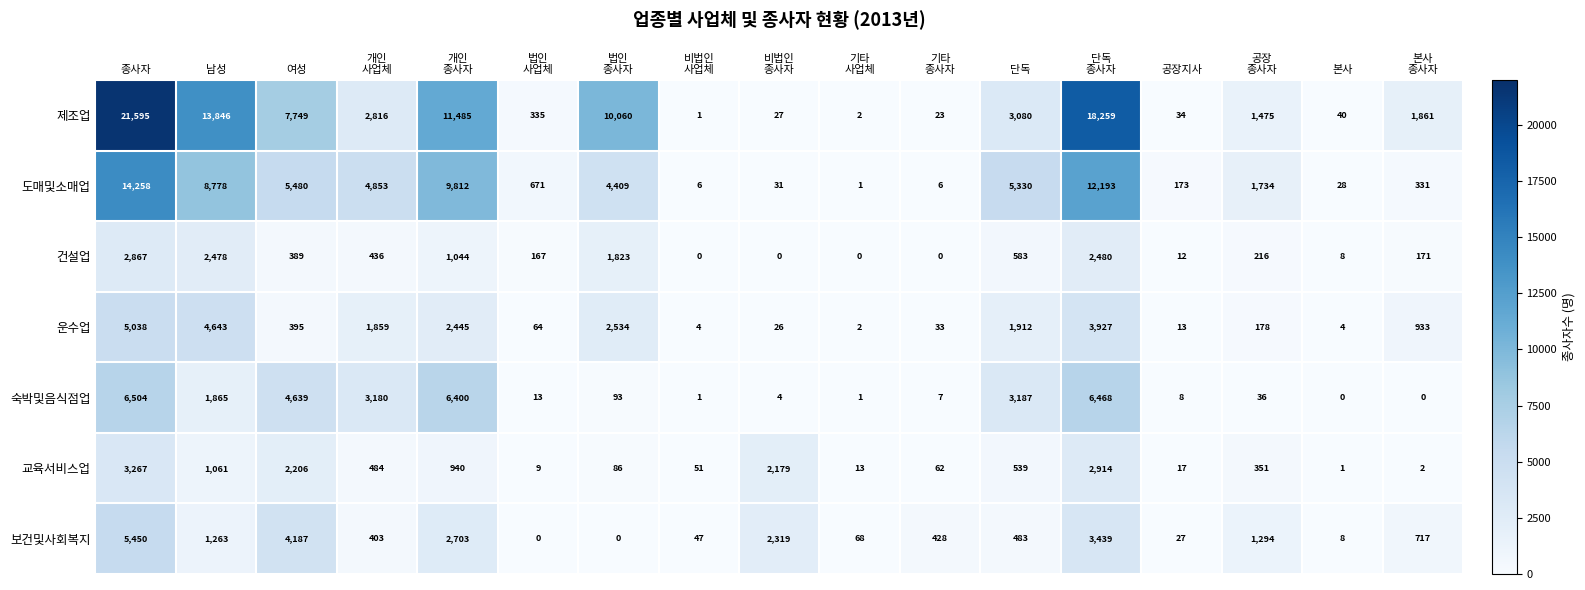

What is the maximum value shown in the chart?

21595